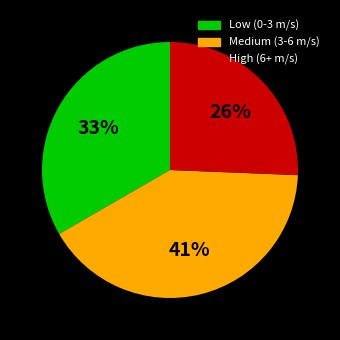

Which has a higher value, High (6+ m/s) or Medium (3-6 m/s)?

Medium (3-6 m/s)